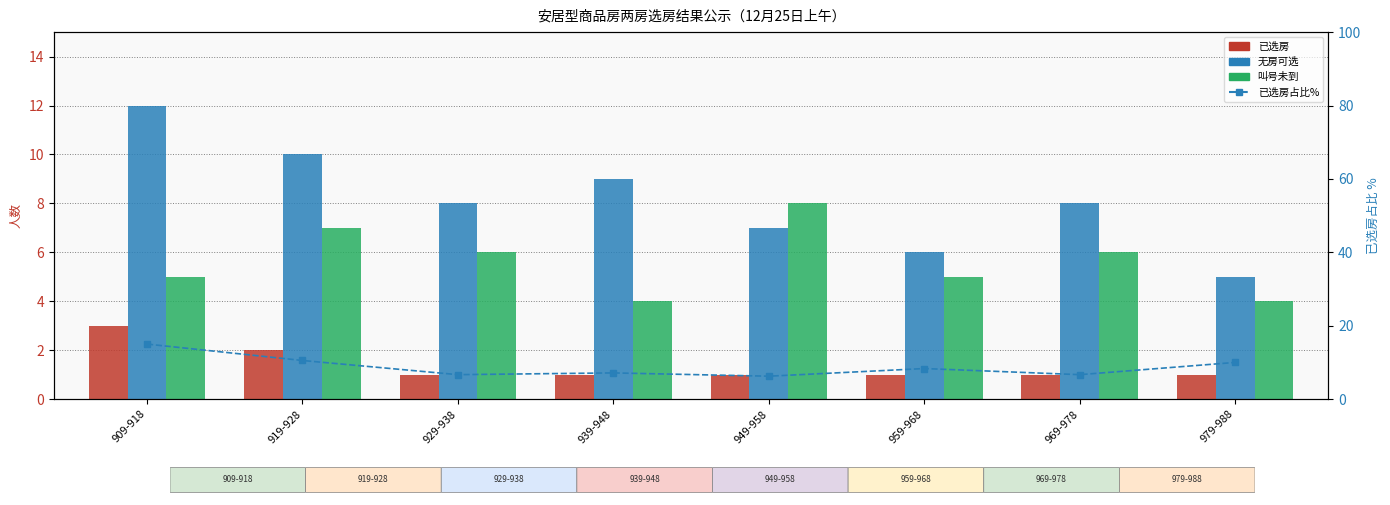

What value does the 叫号未到 series have at 919-928?

7.0